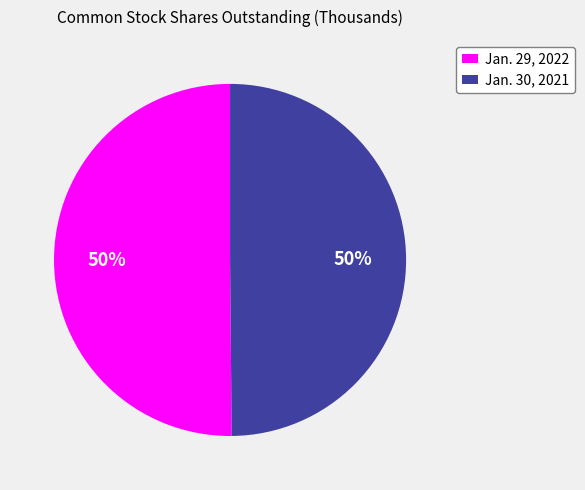

To the nearest percent, what is the combined percentage of Jan. 30, 2021 and Jan. 29, 2022?

100%